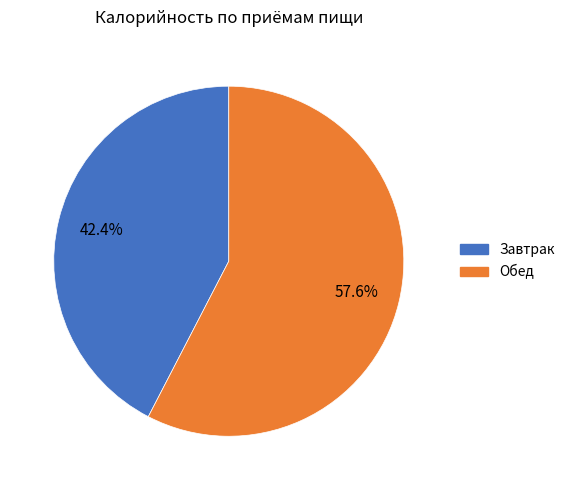

Is there any slice that represents more than half of the pie?

Yes